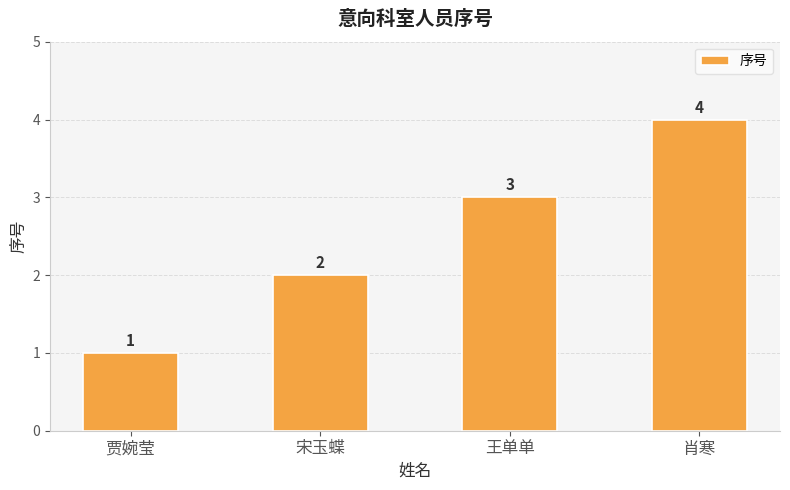

At which category does the chart reach its peak across all series?

肖寒